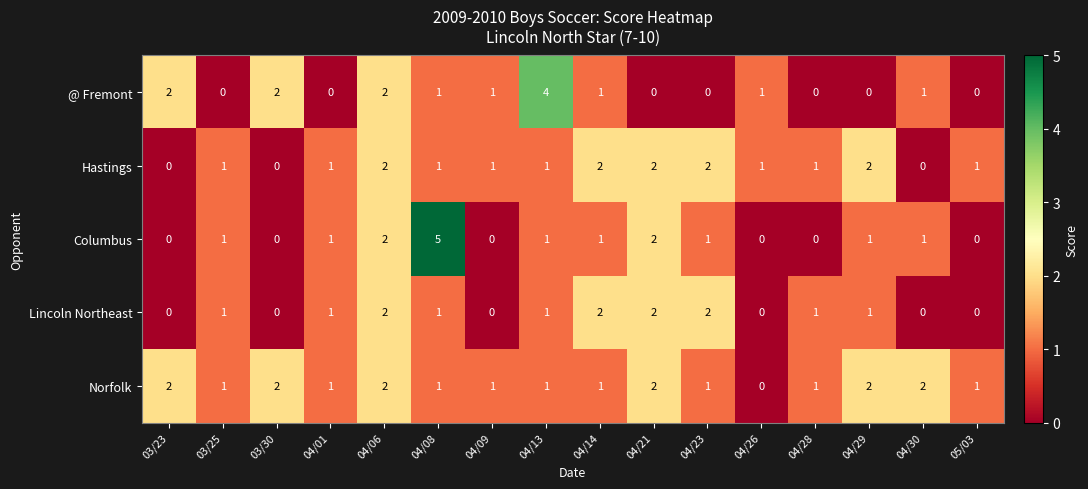

What is the sum of all Columbus values?

16